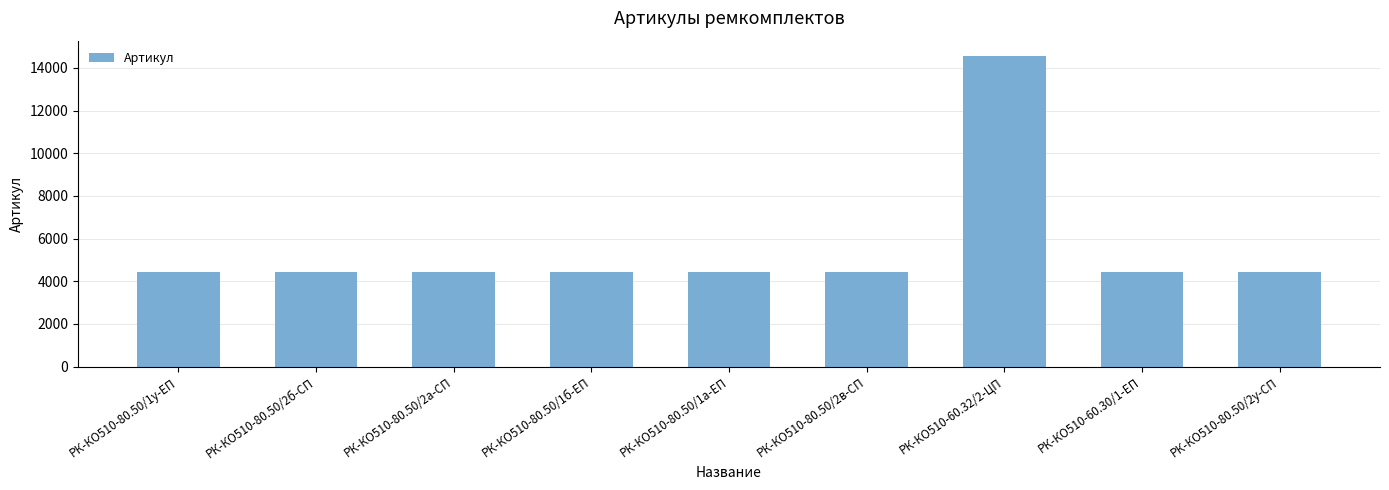

What is the label of the 4th bar from the right?

РК-КО510-80.50/2в-СП